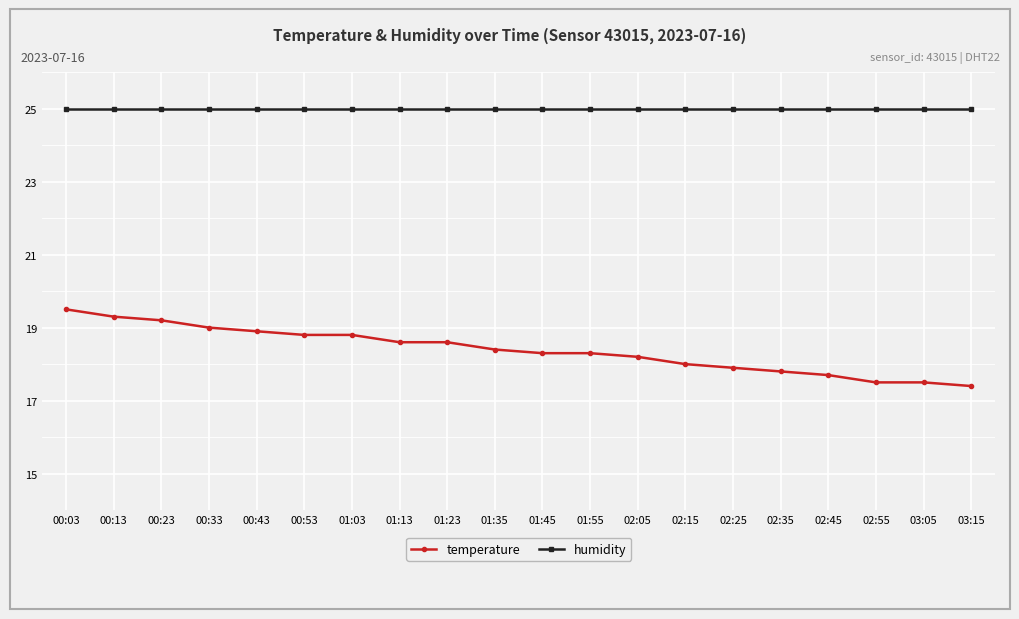

True or false: humidity and temperature cross at least once.

False